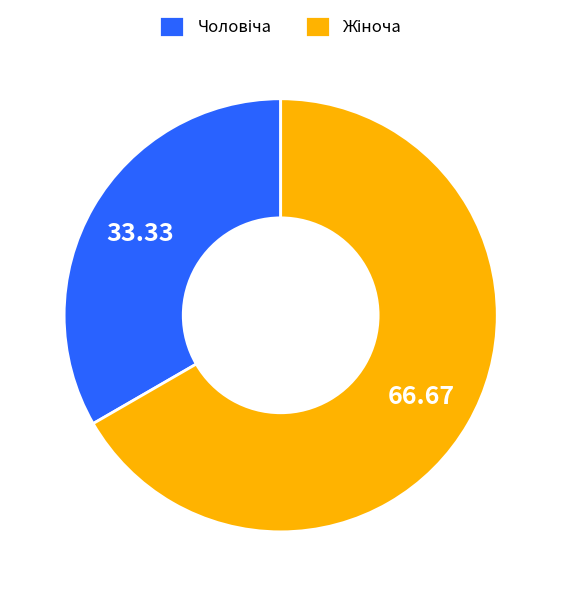

Is there a majority slice in this chart?

Yes